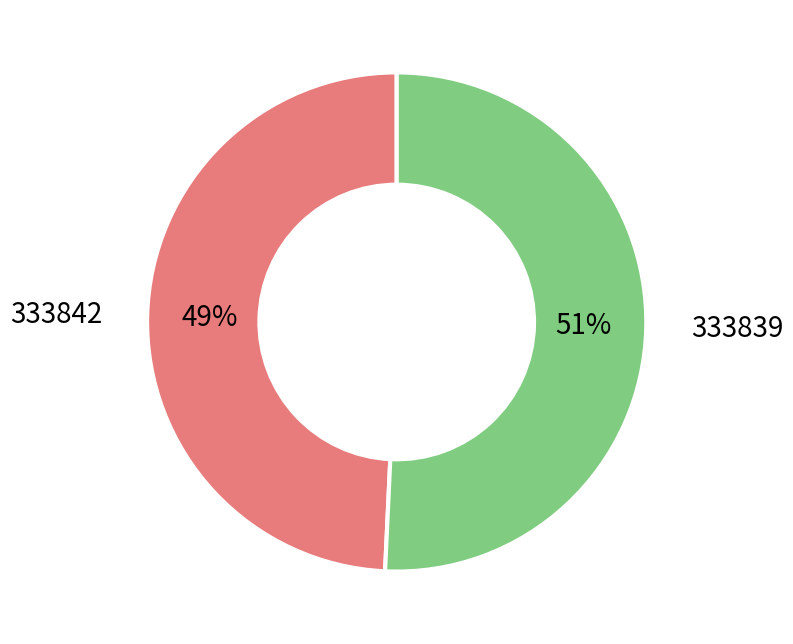

The 333842 slice represents 1% of the pie. True or false?

False